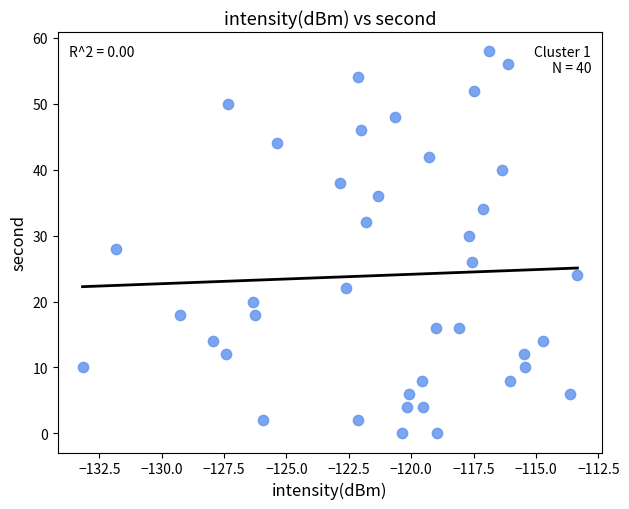

How many points are shown in the scatter plot?

40